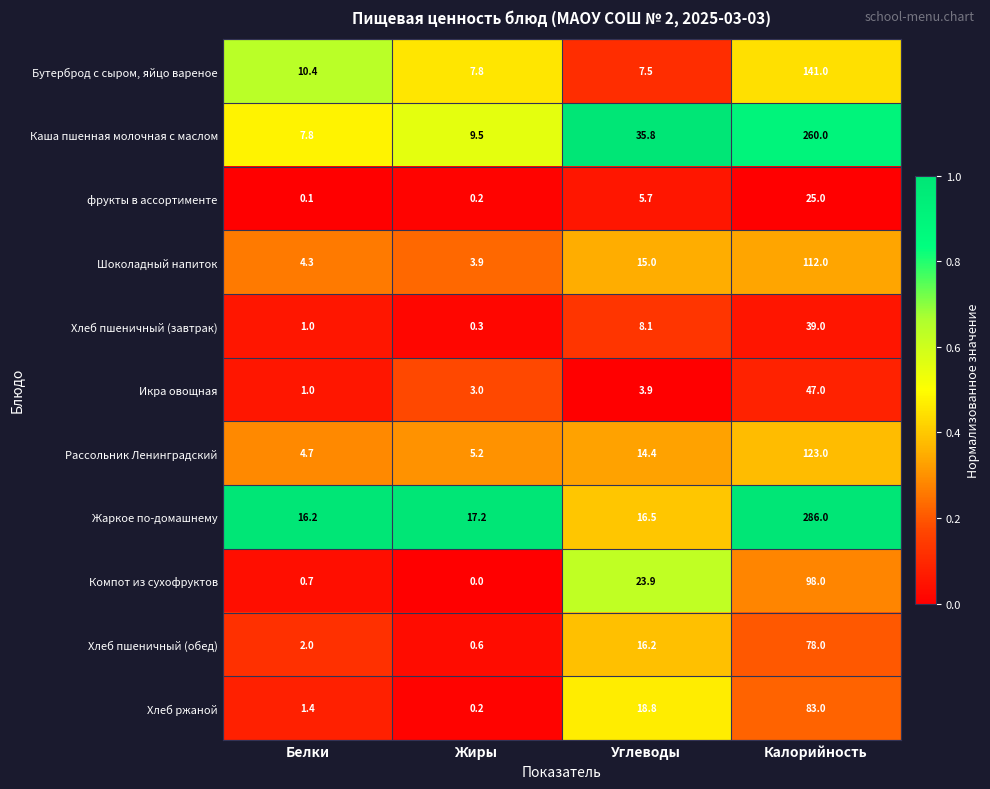

True or false: Бутерброд с сыром, яйцо вареное has a value of 7.5 at Углеводы.

True